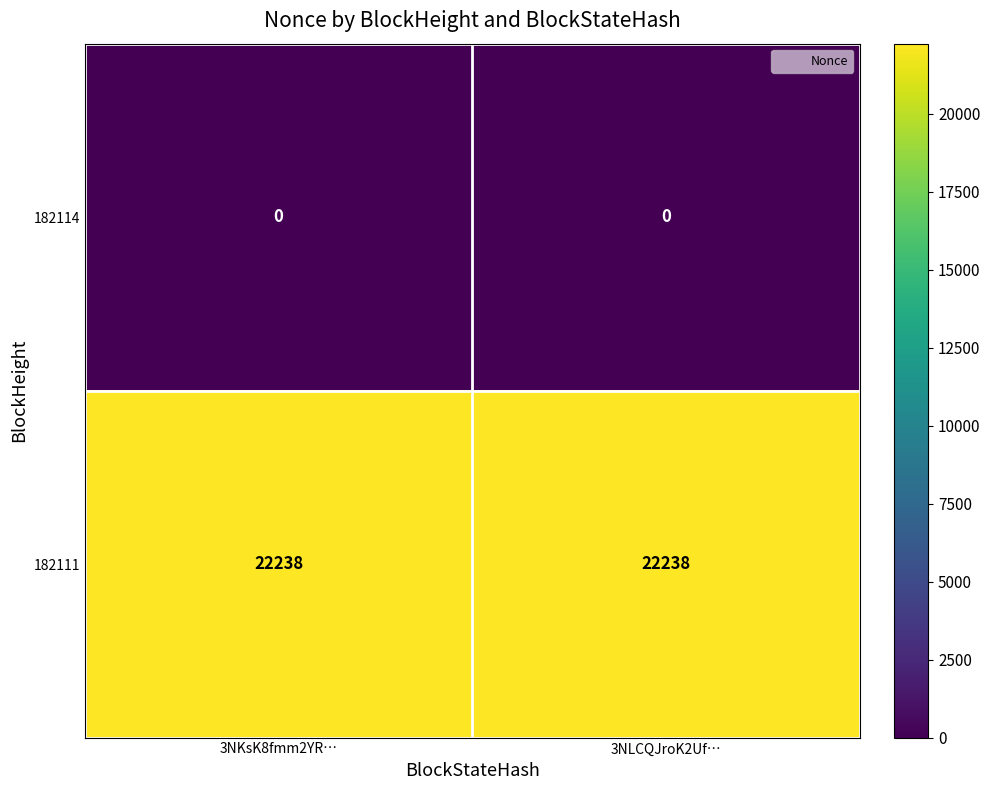

What is the spread (max minus min) of values at 3NKsK8fmm2YR…?

22238